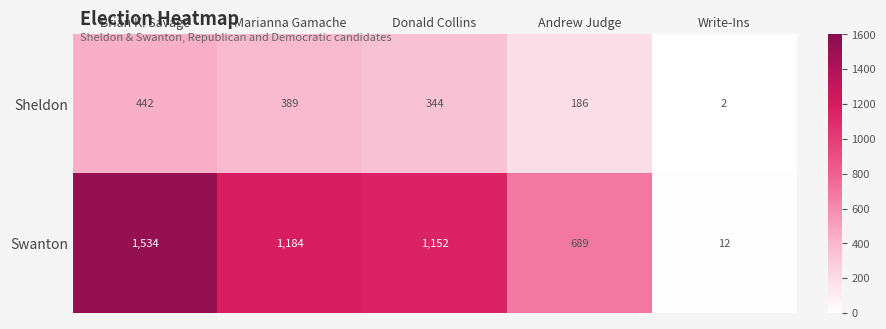

Where is Sheldon nearest to the value 222?

Andrew Judge